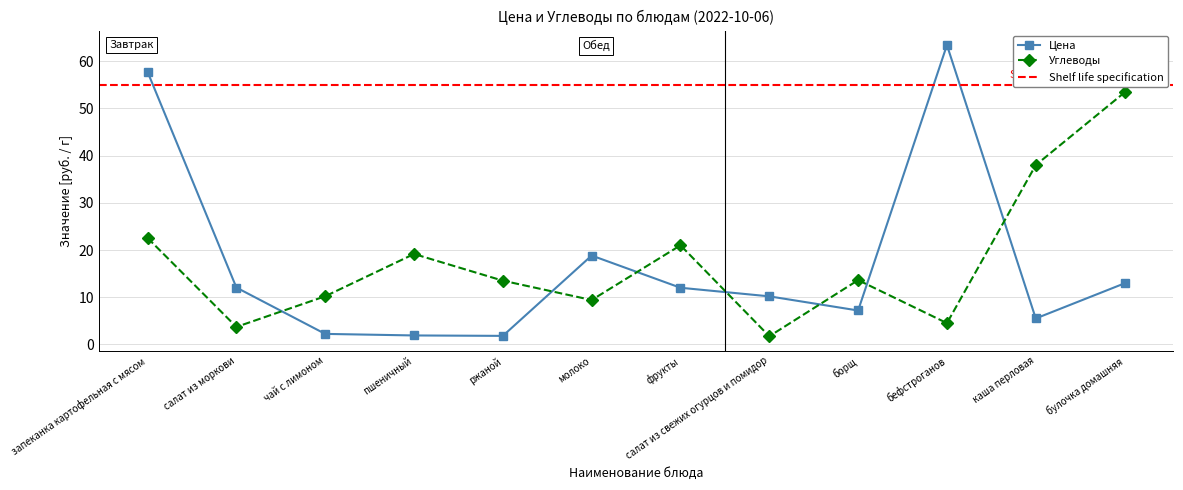

What is the label of the 7th point from the right?

молоко